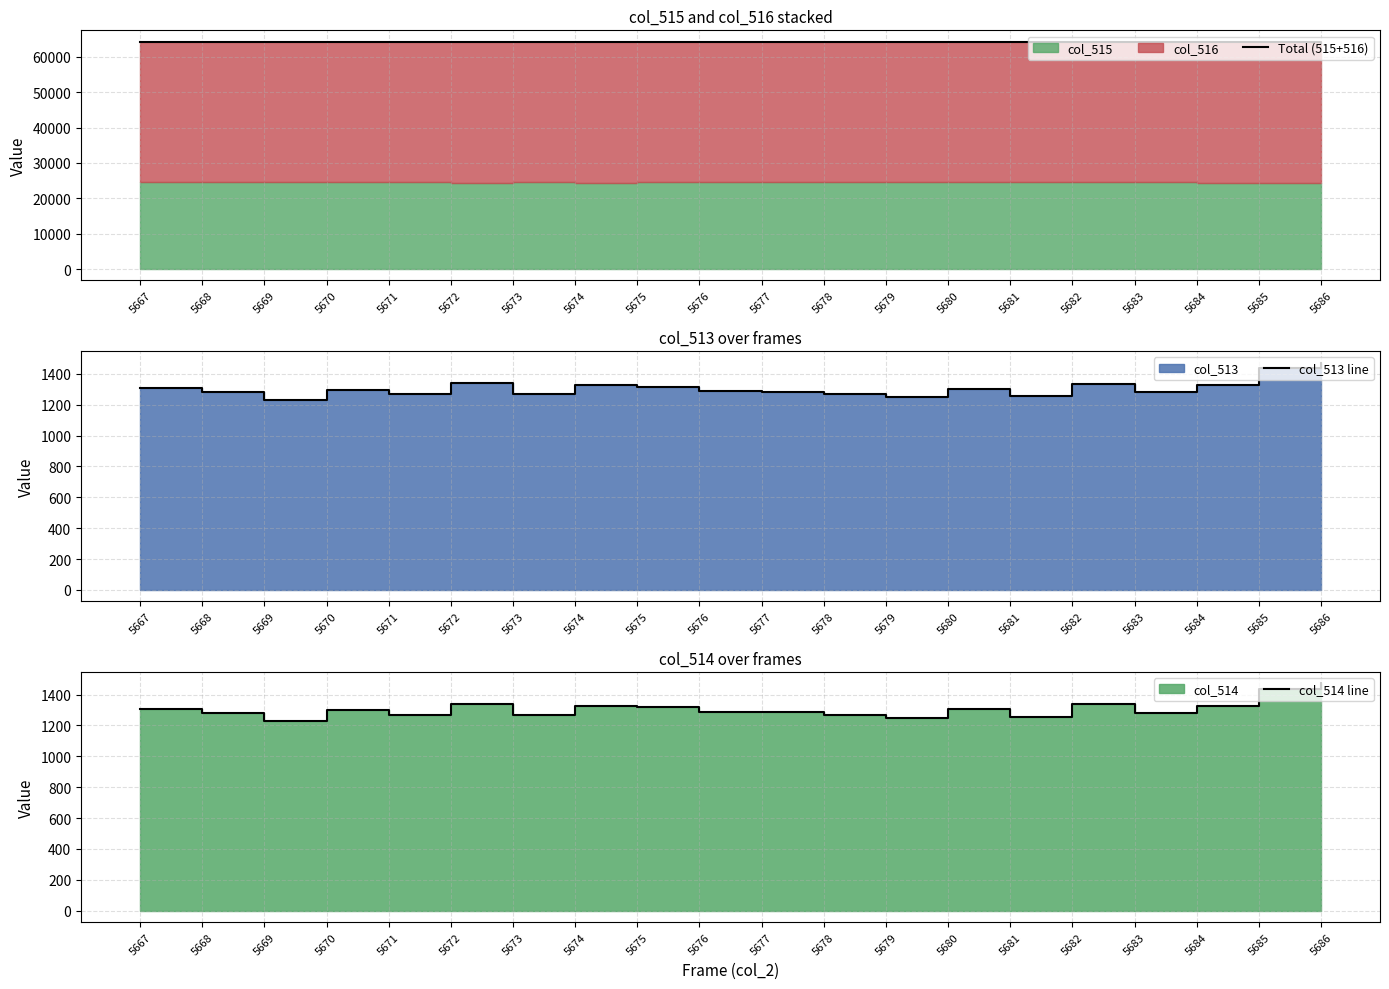

What is the lowest value of the Total (515+516) series?

64061